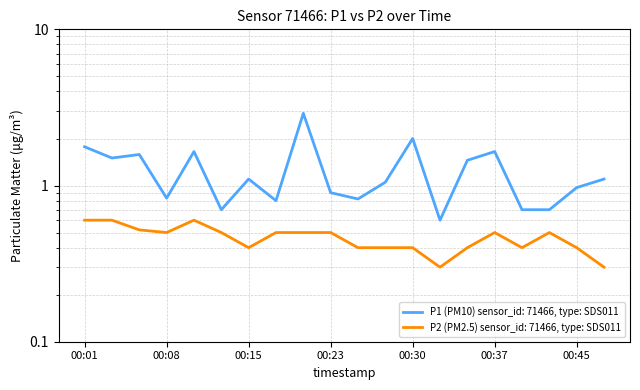

What is the difference between the maximum and minimum values in the P1 series?

2.3